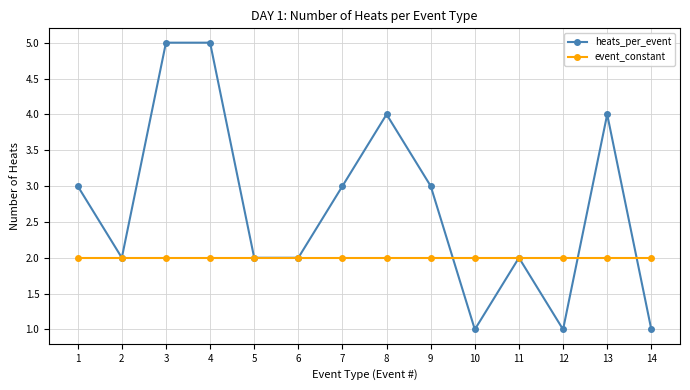

True or false: heats_per_event and event_constant cross at least once.

True